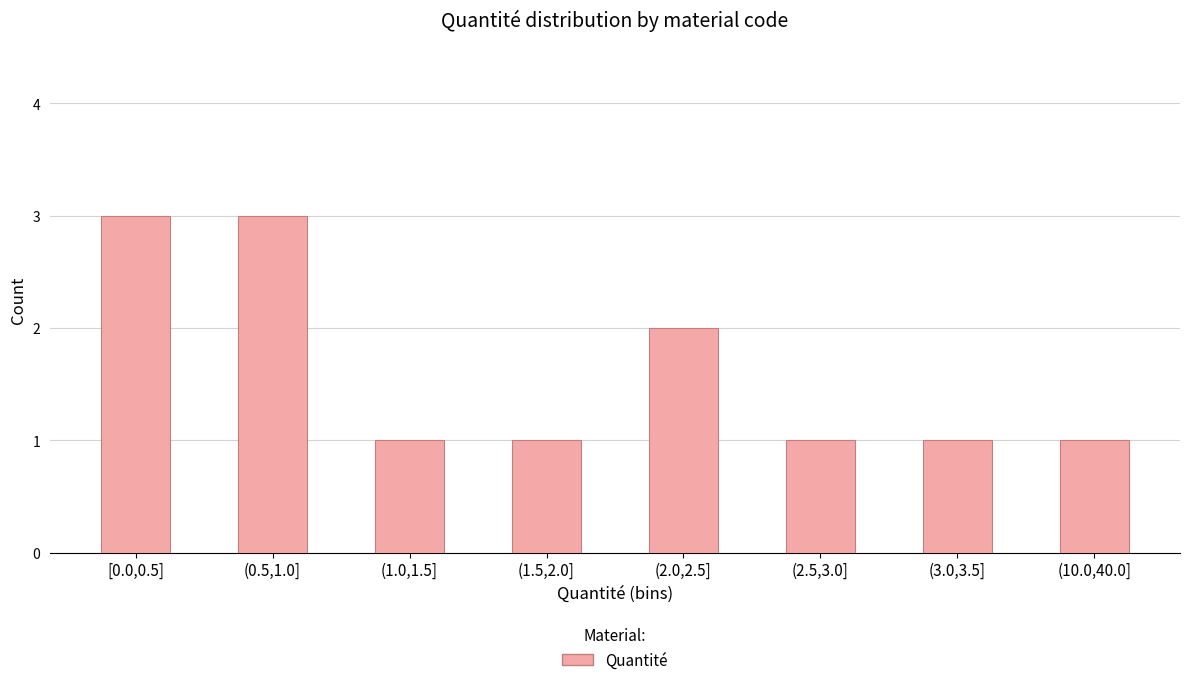

Reading left to right, transcribe all the data shown in this chart.

[0.0,0.5]=3	(0.5,1.0]=3	(1.0,1.5]=1	(1.5,2.0]=1	(2.0,2.5]=2	(2.5,3.0]=1	(3.0,3.5]=1	(10.0,40.0]=1